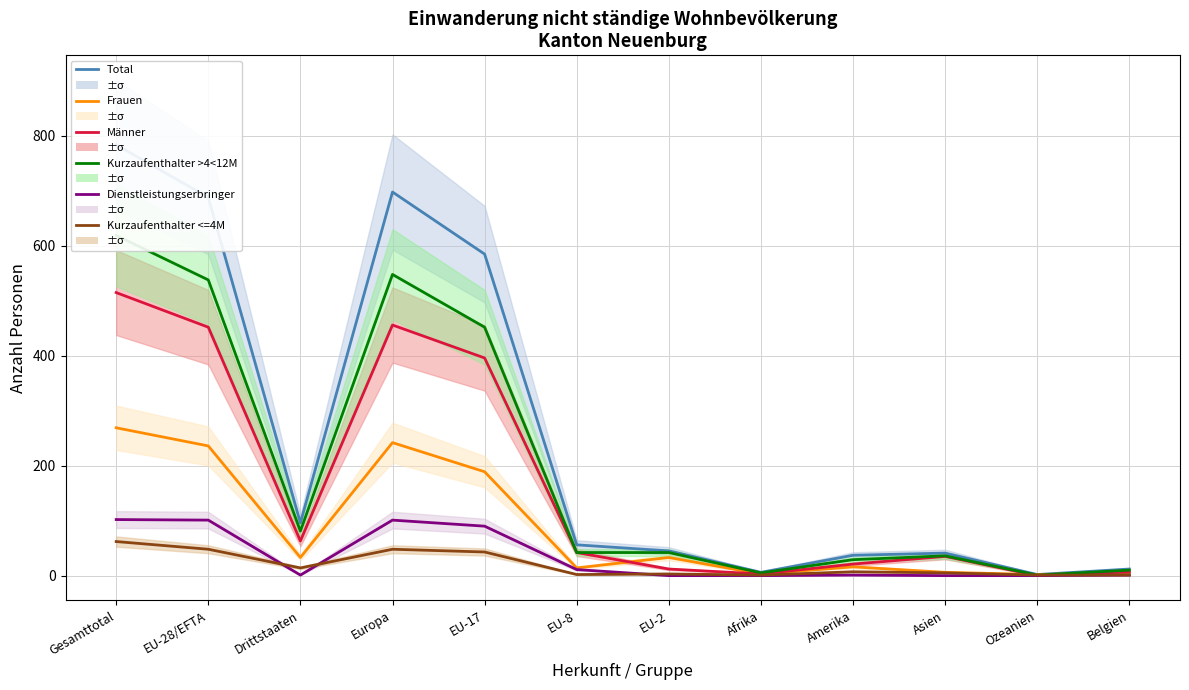

What position from the left is Europa?

4